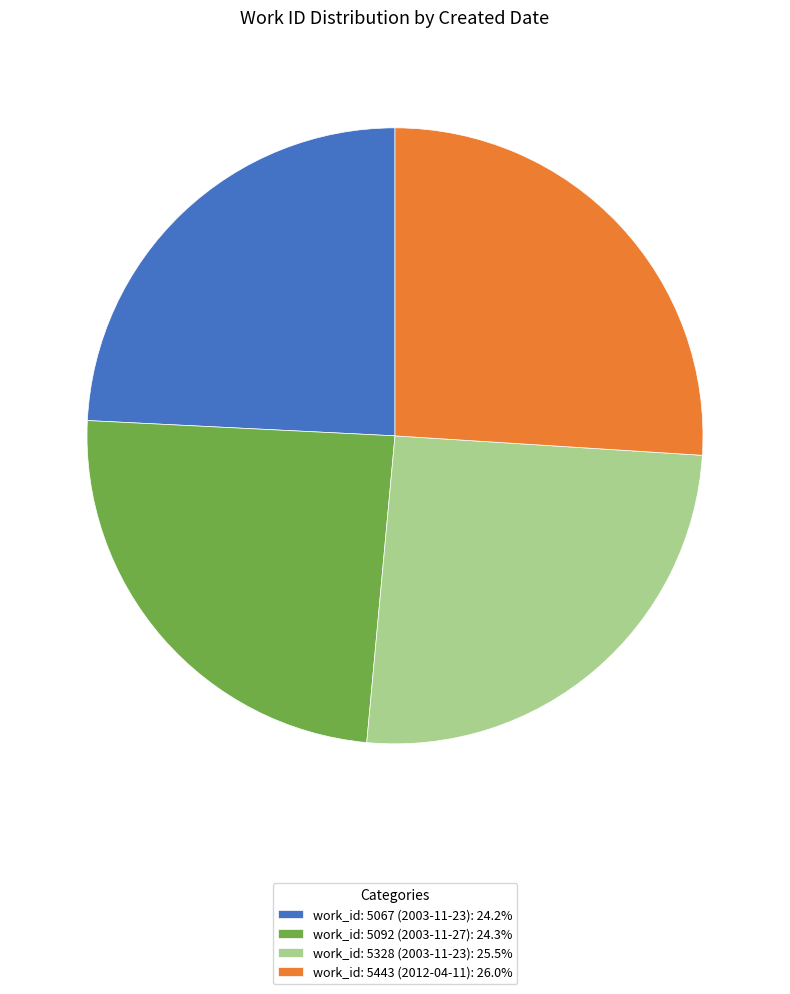

Combined, do work_id: 5443 (2012-04-11): 26.0% and work_id: 5328 (2003-11-23): 25.5% account for over 50%?

Yes